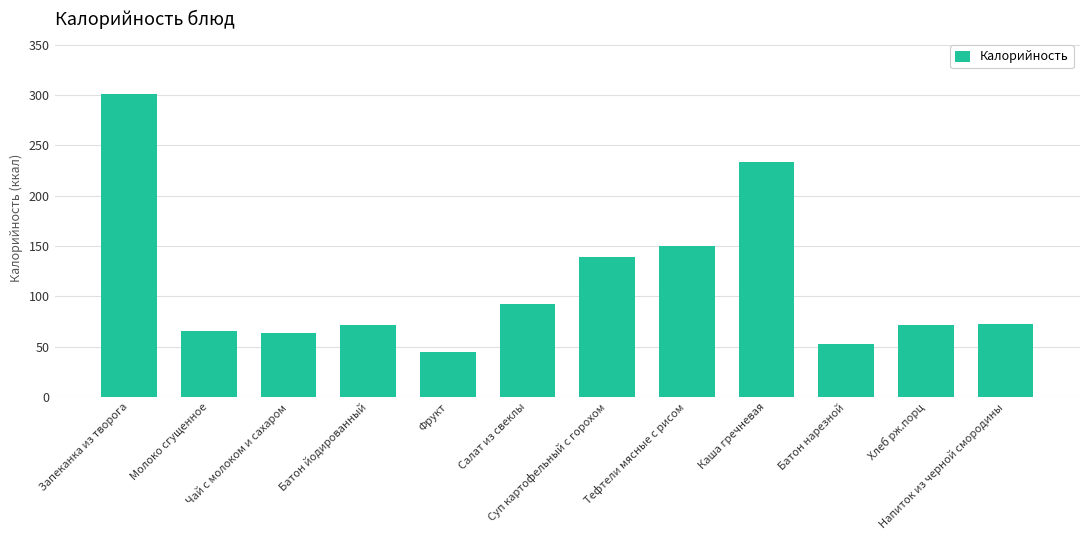

Reading left to right, transcribe all the data shown in this chart.

301.3	65.5	64.0	71.2	44.4	92.8	138.7	150.0	233.7	52.4	71.2	73.0